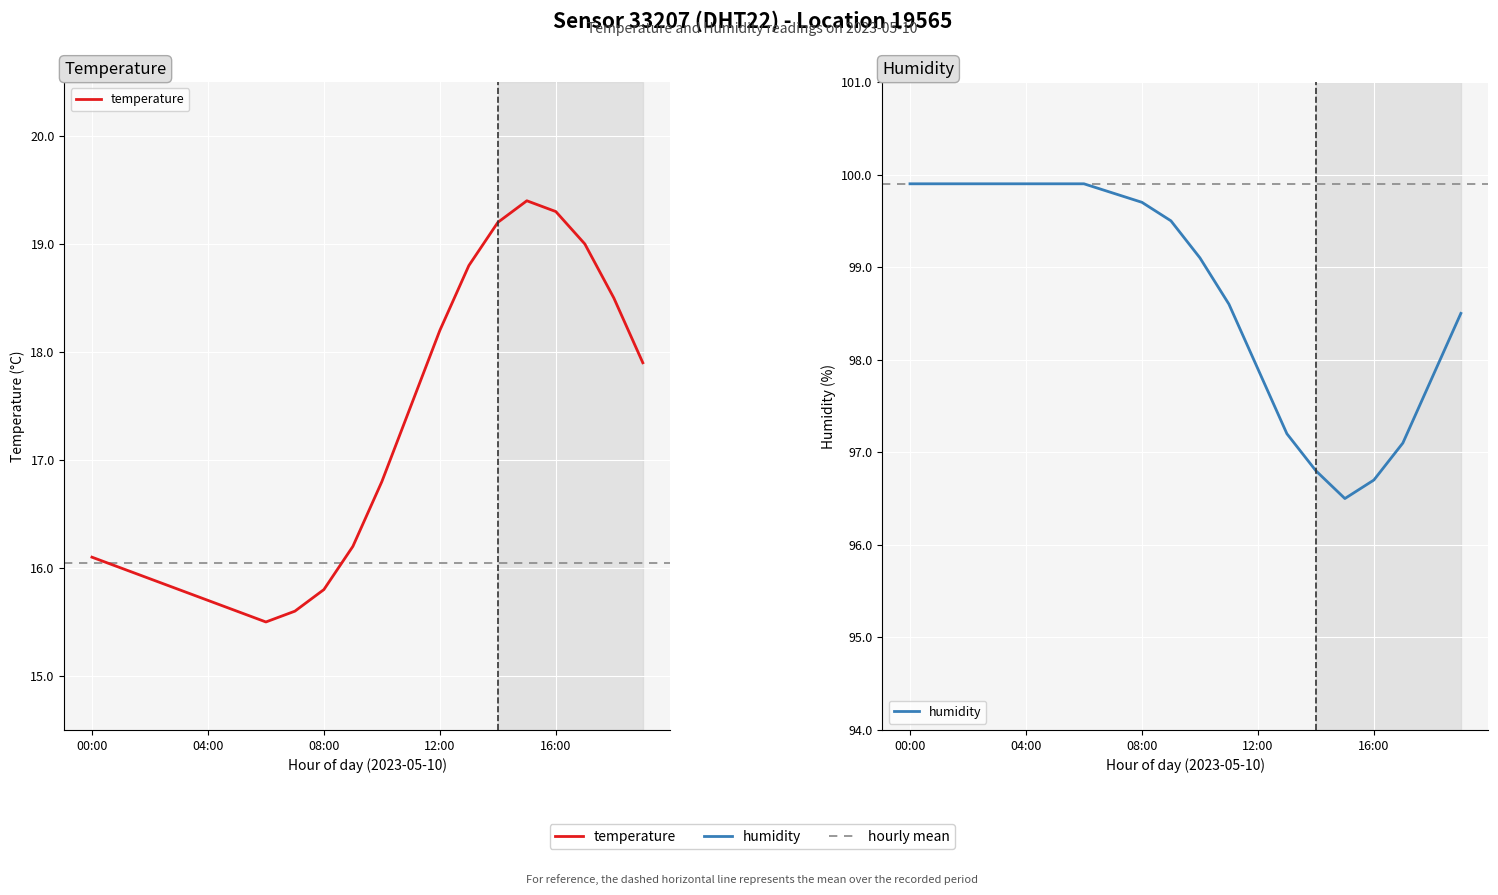

True or false: temperature and humidity intersect in this chart.

False